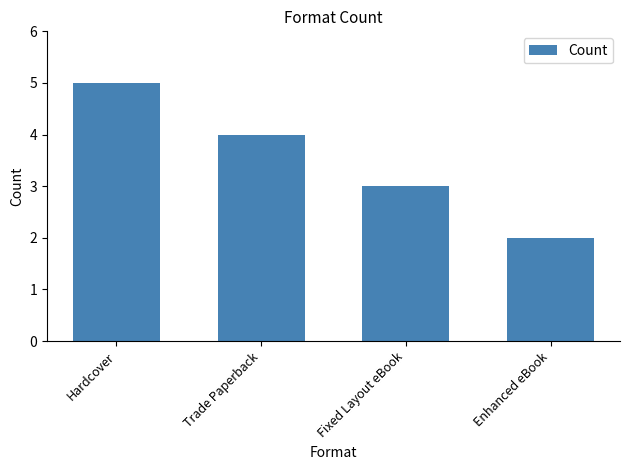

Approximately how many times larger is the value at Hardcover compared to Enhanced eBook?

2.5